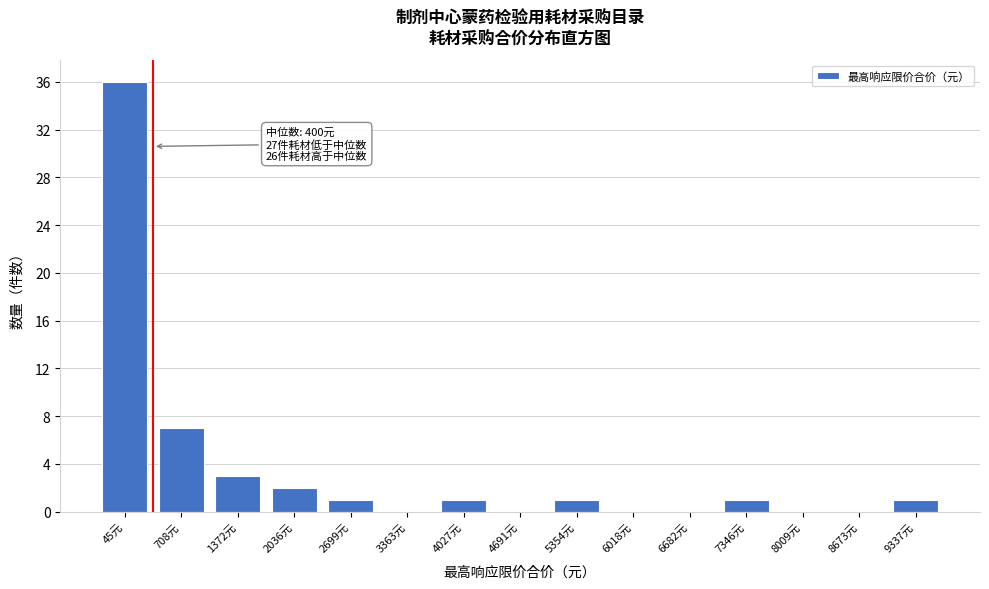

Reading left to right, transcribe all the data shown in this chart.

45元=36	708元=7	1372元=3	2036元=2	2699元=1	3363元=0	4027元=1	4691元=0	5354元=1	6018元=0	6682元=0	7346元=1	8009元=0	8673元=0	9337元=1